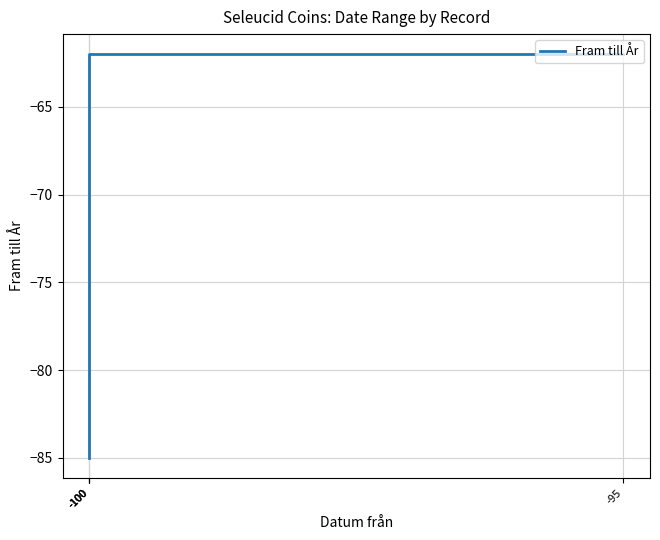

The chart shows a value of -111 at -95. True or false?

False